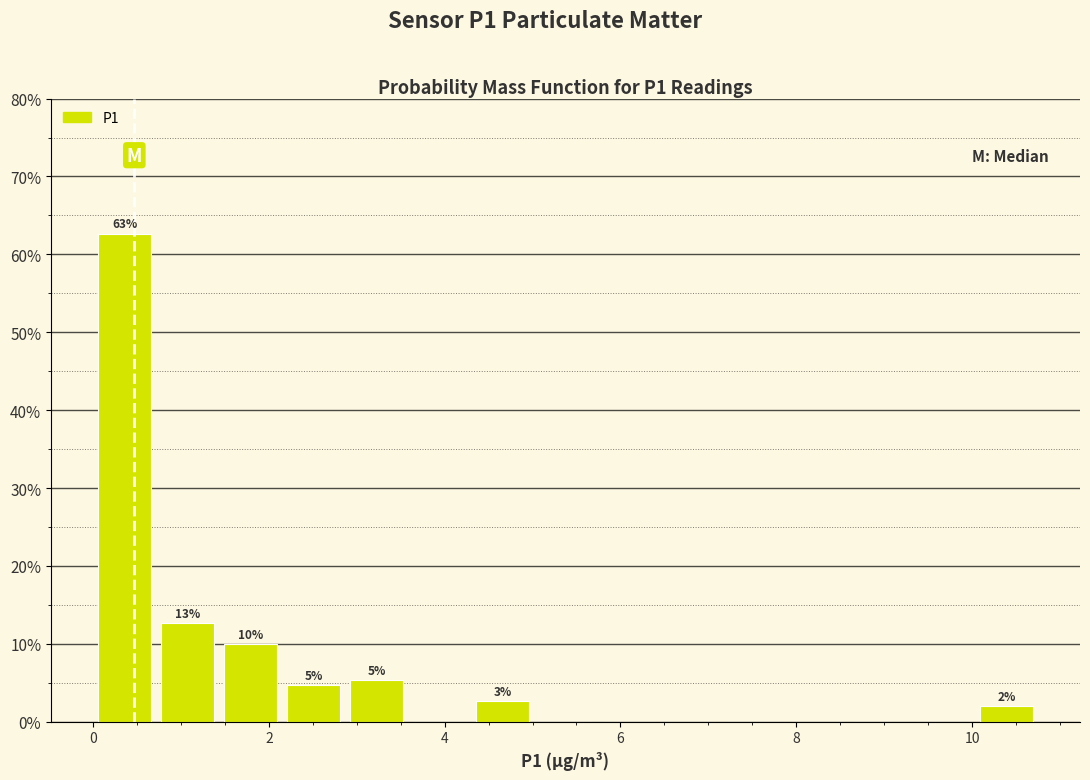

Around what value on the x-axis is the tallest bar? Give the approximate position of its centre, as read against the axis.

0.4